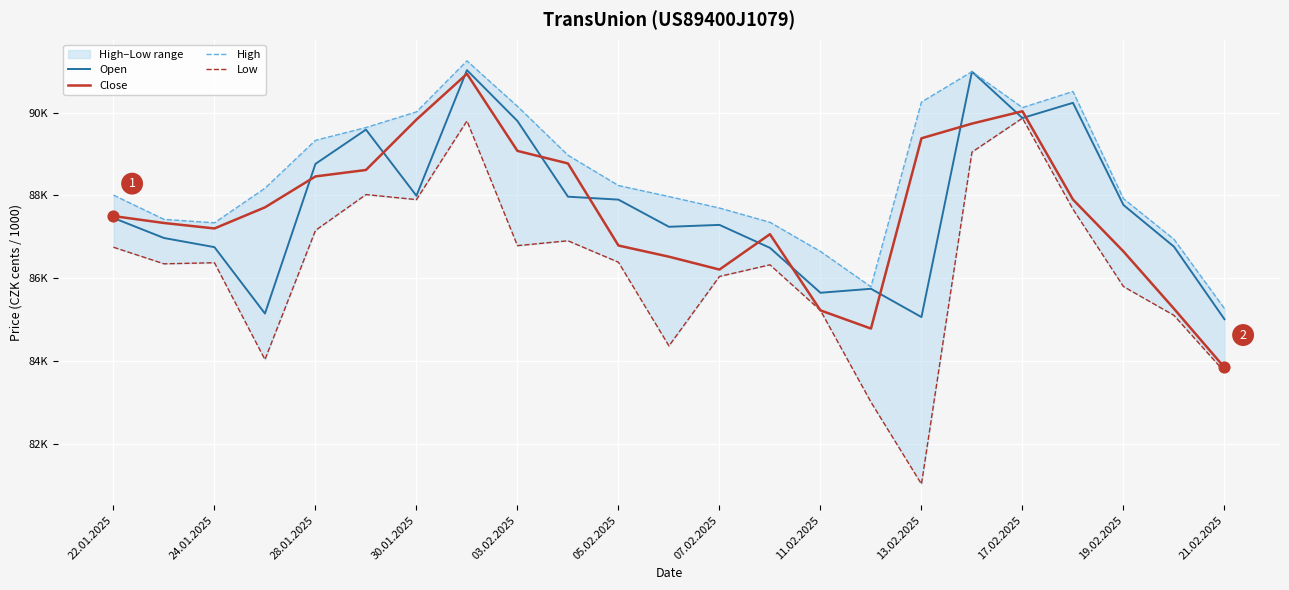

What is the total value across all series at 05.02.2025?

349305